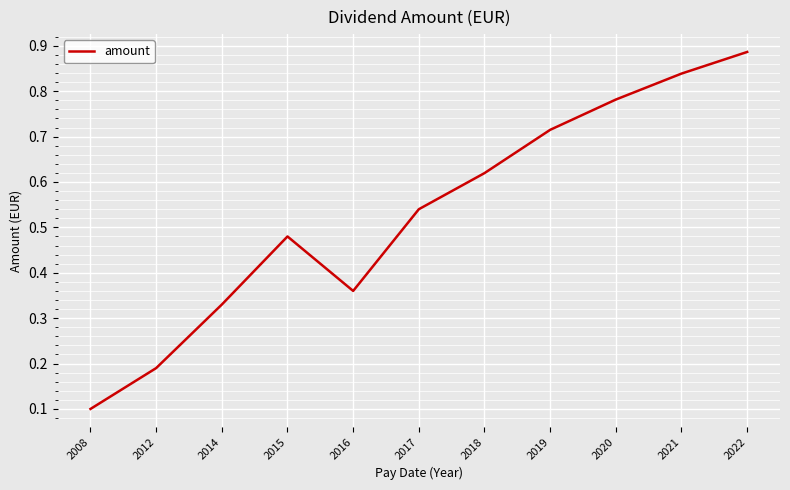

List the labels in order of value, smallest first.

2008, 2012, 2014, 2016, 2015, 2017, 2018, 2019, 2020, 2021, 2022